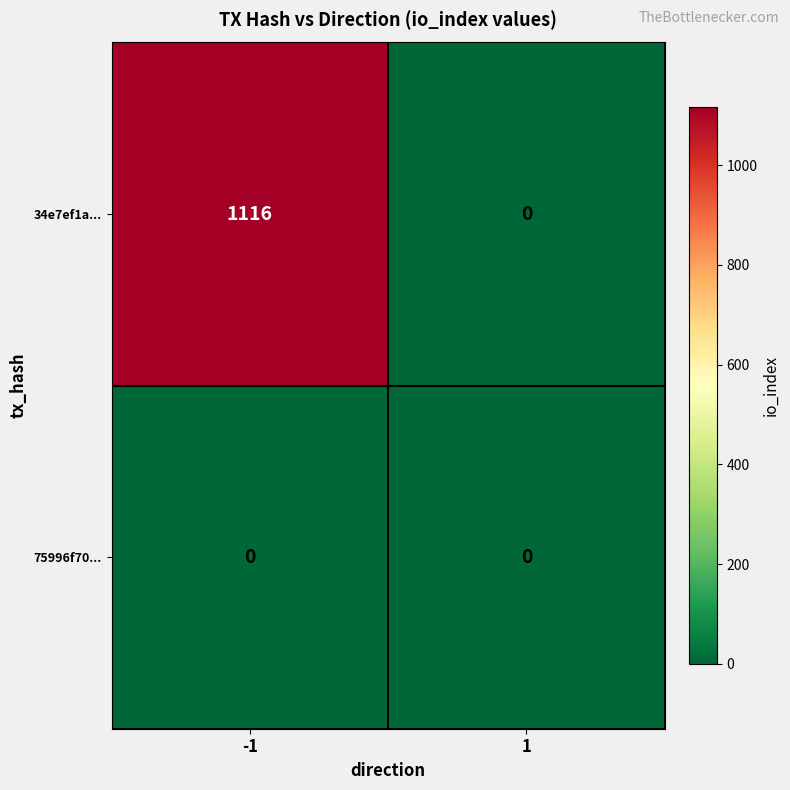

Between -1 and 1, which series saw the biggest shift?

34e7ef1a...